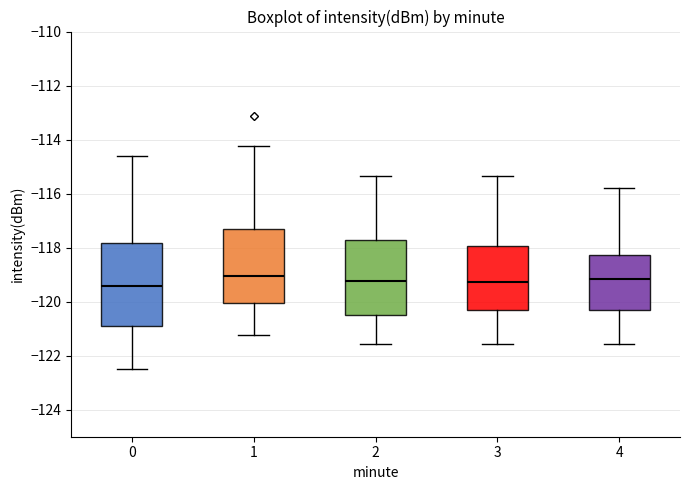

Reading left to right, read every box against the y-axis: the position of its median line, the range the box covers, and the ends of its whiskers. The values are not printed on the chart, so give them approximately, as read against the axis.

0: median -119.4, box -121.0 to -117.8, whiskers -122.4 to -114.6
1: median -119.0, box -120.0 to -117.4, whiskers -121.2 to -114.2
2: median -119.2, box -120.4 to -117.8, whiskers -121.6 to -115.4
3: median -119.2, box -120.4 to -118.0, whiskers -121.6 to -115.4
4: median -119.2, box -120.4 to -118.2, whiskers -121.6 to -115.8